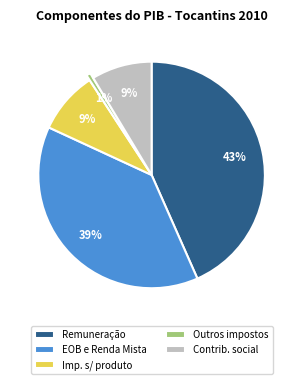

Which category has the biggest portion of the pie?

Remuneração